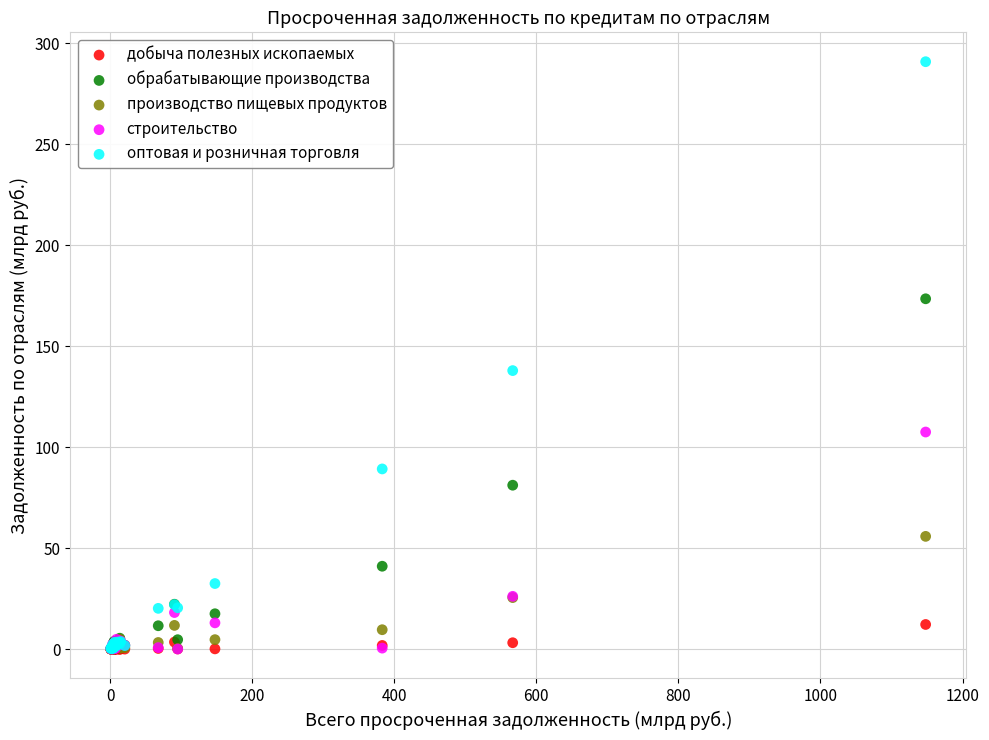

Across all series, what Y value is closest to 145?

137.9